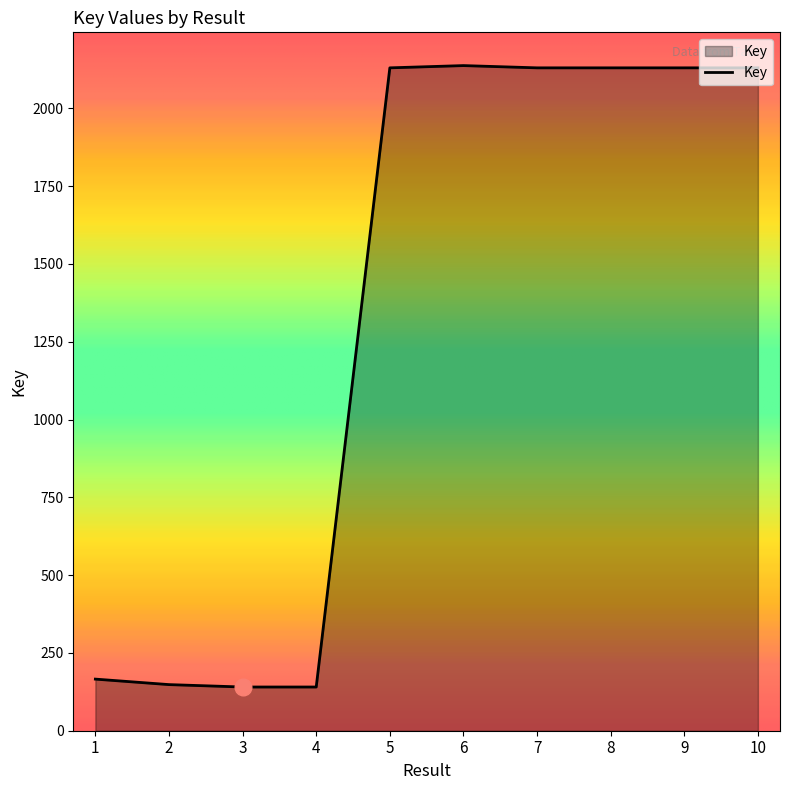

Is this an area chart (filled region under the line)?

Yes